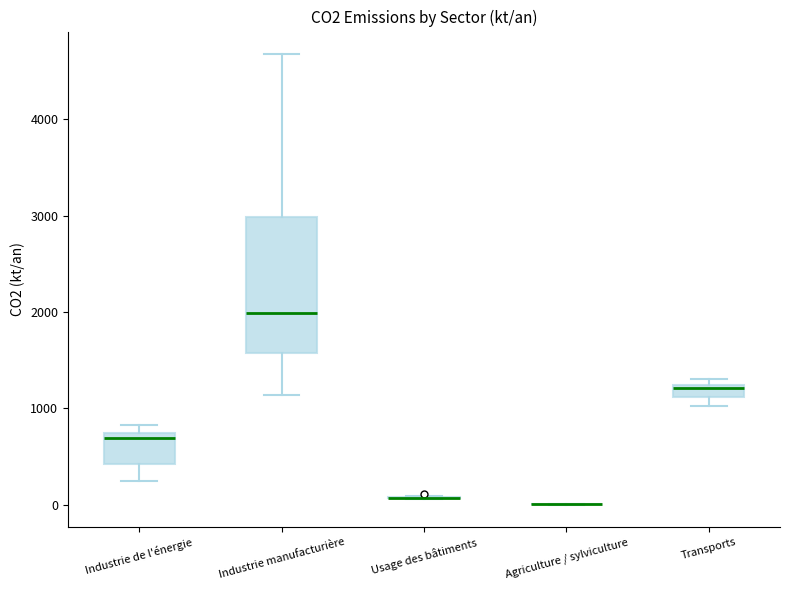

Where is the upper edge of the box for Industrie de l'énergie on the y-axis? The values are not printed on the chart, so give them approximately, as read against the axis.

700